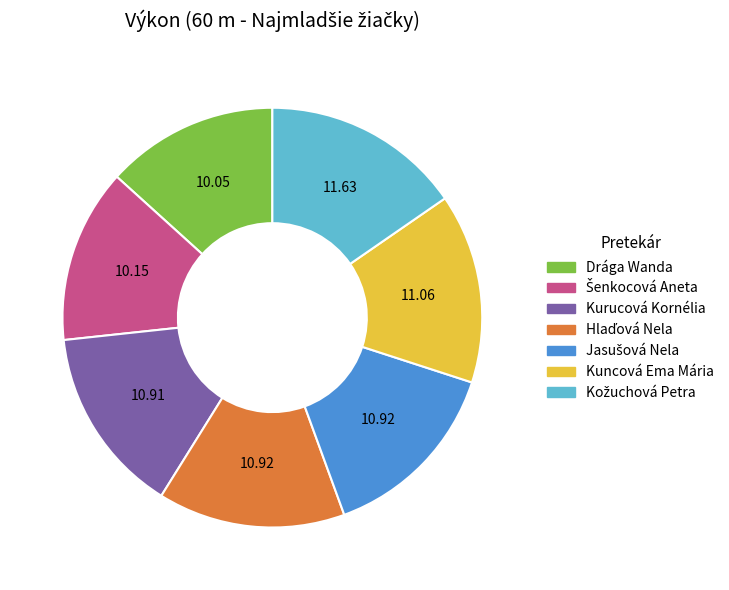

Between Drága Wanda and Kurucová Kornélia, which is larger?

Kurucová Kornélia